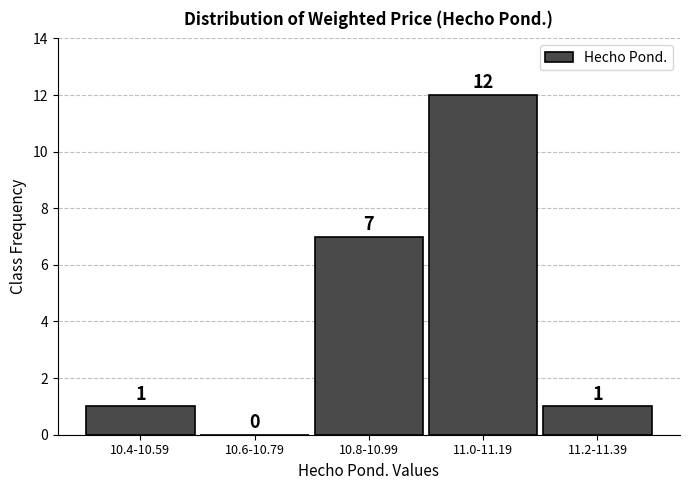

Reading left to right, transcribe all the data shown in this chart.

10.4-10.59=1	10.6-10.79=0	10.8-10.99=7	11.0-11.19=12	11.2-11.39=1